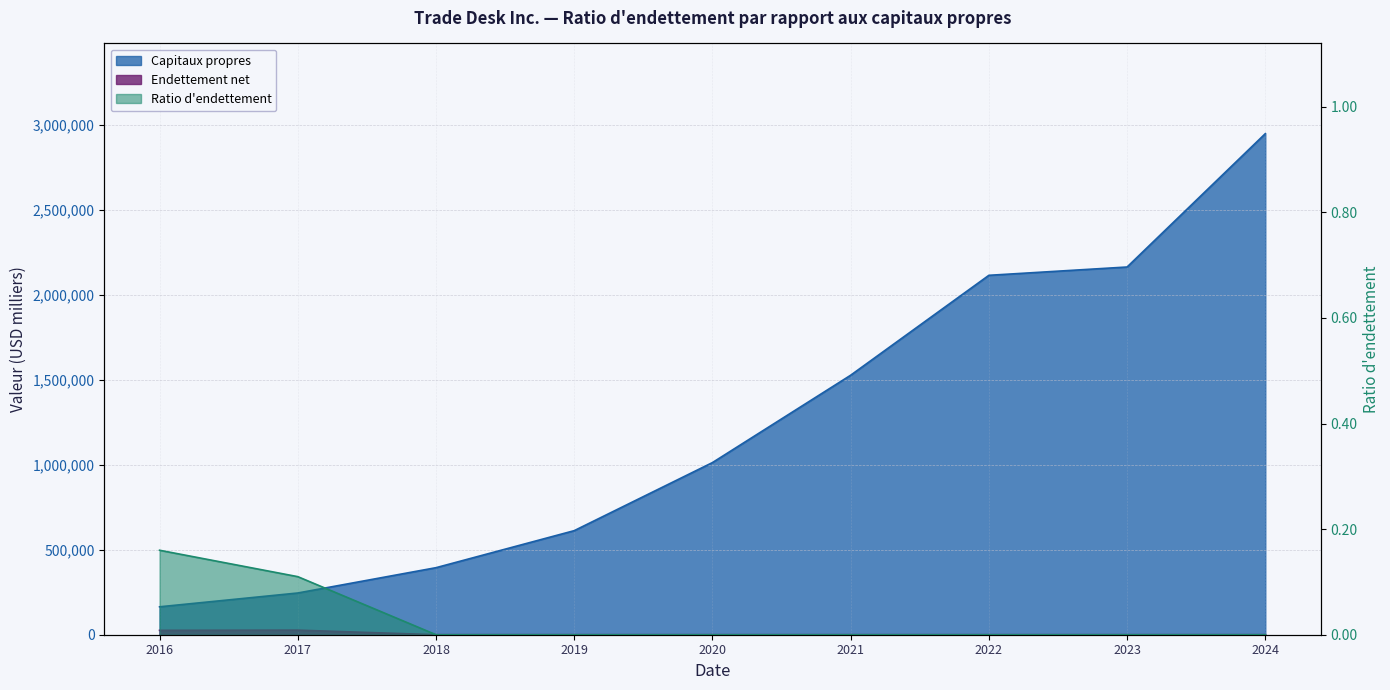

At how many categories does at least one series exceed 1174707?

4